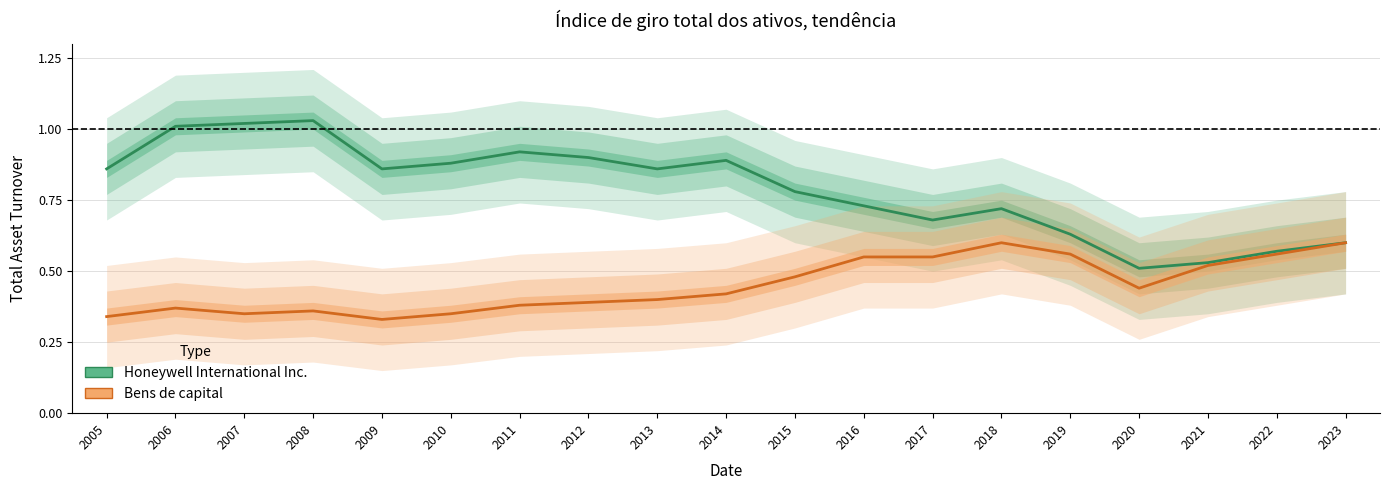

List the labels in order of Bens de capital value, smallest first.

2009, 2005, 2007, 2010, 2008, 2006, 2011, 2012, 2013, 2014, 2020, 2015, 2021, 2016, 2017, 2019, 2022, 2018, 2023